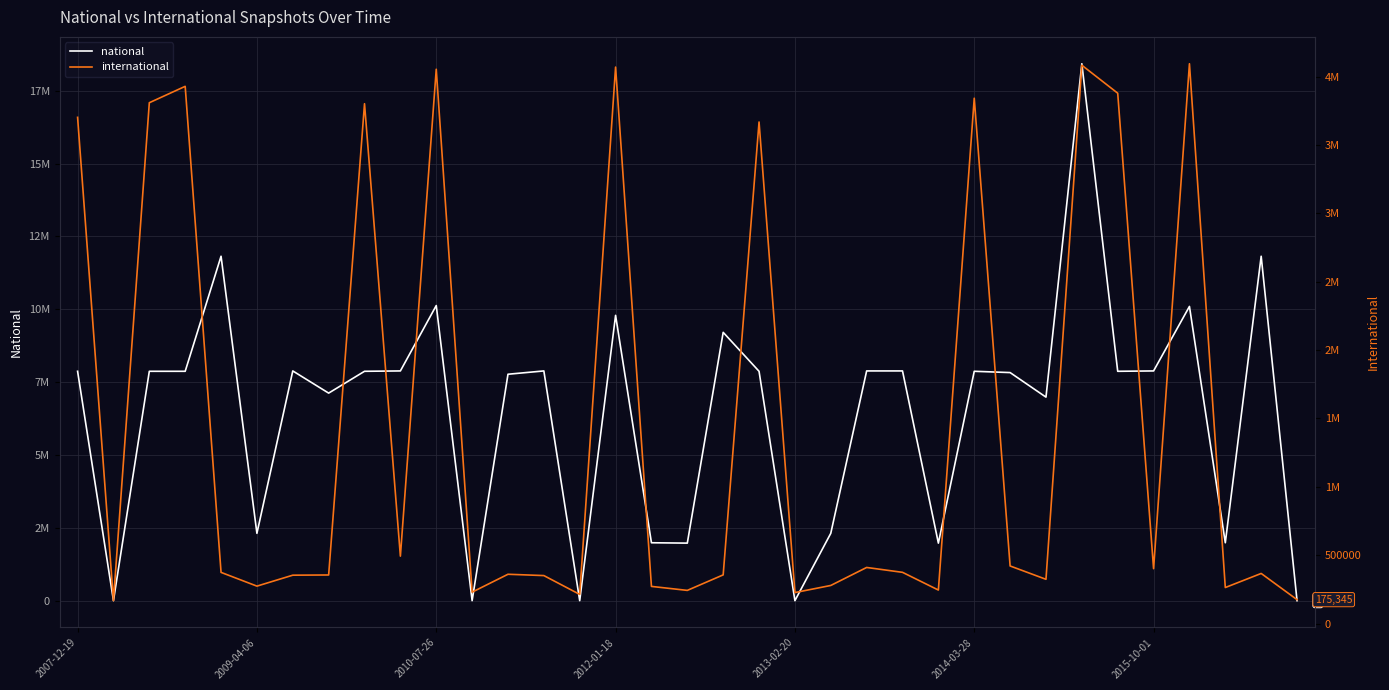

Which series has the largest total across all categories?

national